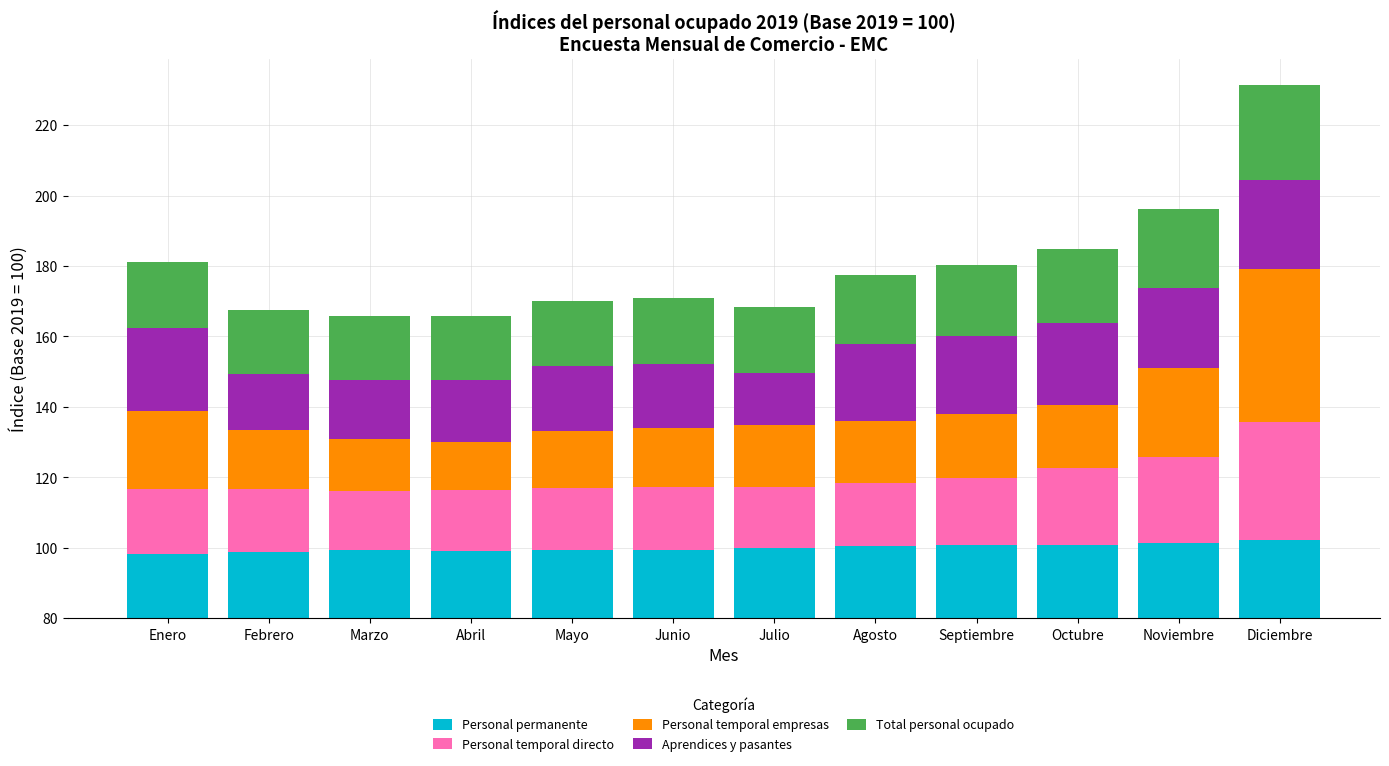

Which series has the largest range (max minus min)?

Personal temporal empresas